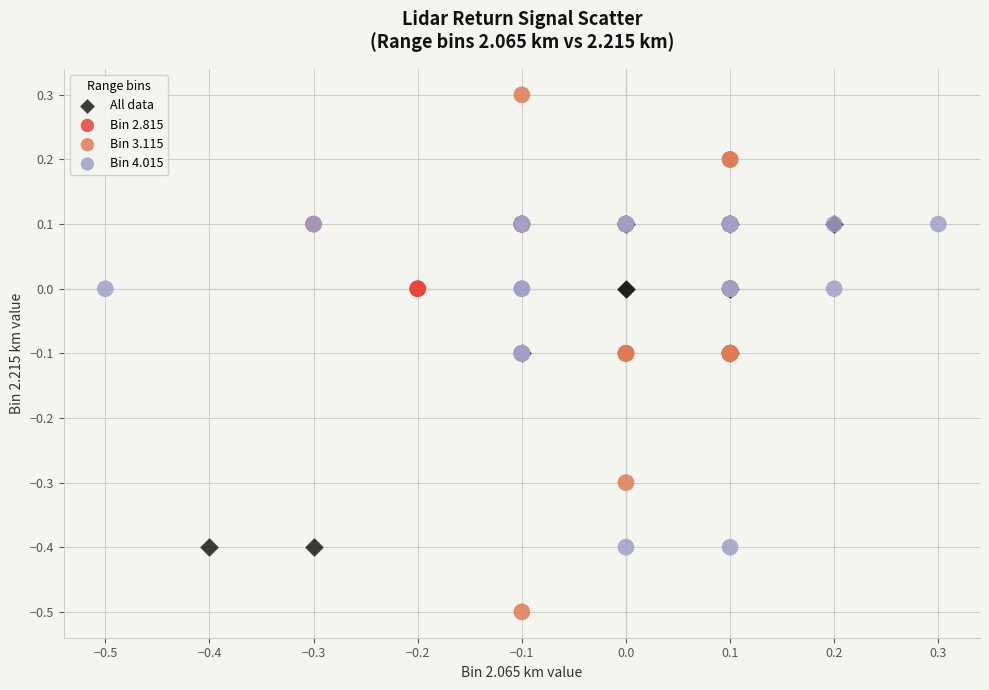

Which series contains the lowest Y value?

Bin 3.115